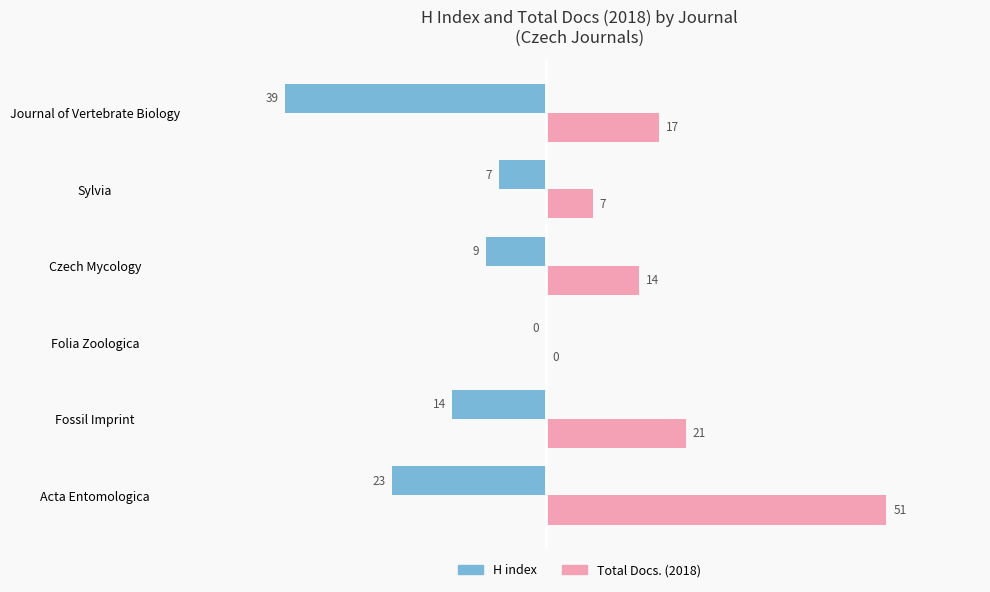

What is the highest value of the Total Docs. (2018) series?

51